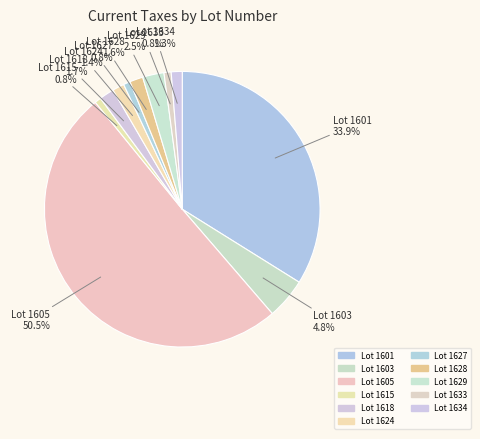

Combined, do Lot 1615 and Lot 1628 account for over 50%?

No